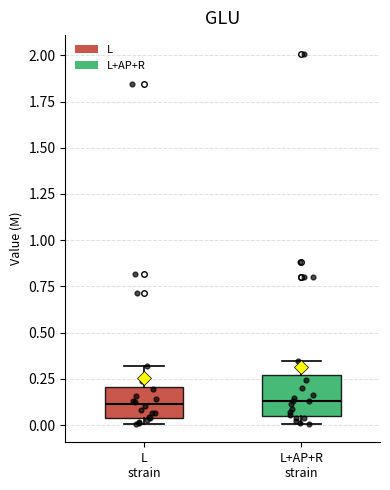

Reading left to right, transcribe this box plot: for each box, give where its median line is, the range the box spans, and where its two whiskers end, as read against the y-axis. The values are not printed on the chart, so give them approximately, as read against the axis.

L strain: median 0.10, box 0.05 to 0.20, whiskers 0.00 to 0.30
L+AP+R strain: median 0.15, box 0.05 to 0.25, whiskers 0.00 to 0.35